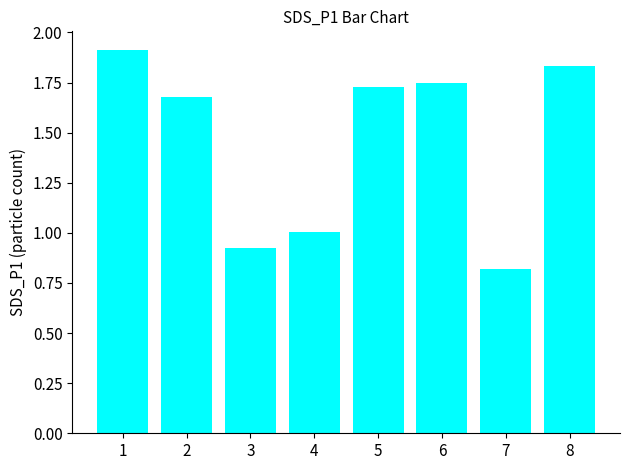

Between 7 and 2, which is larger?

2